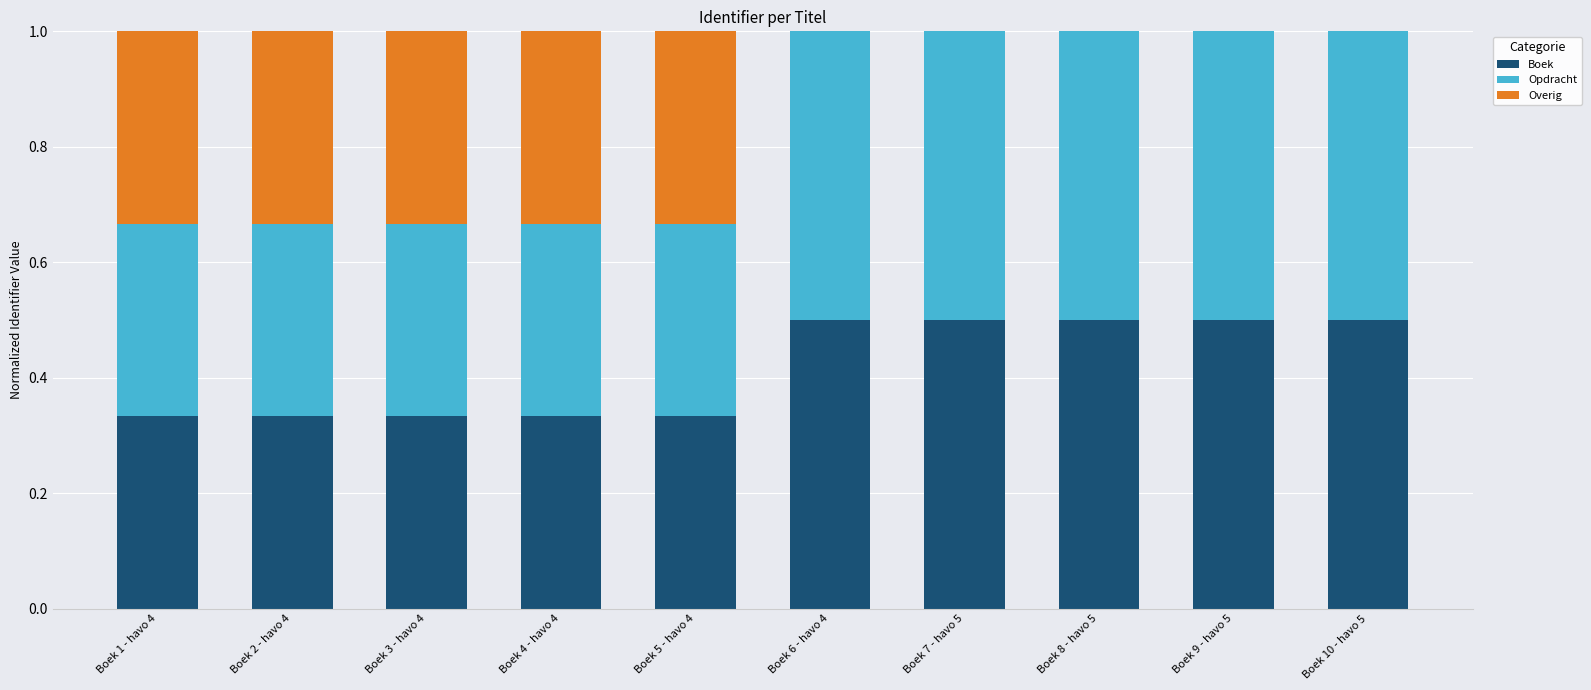

The Boek series shows 0.2 at Boek 1 - havo 4. True or false?

False